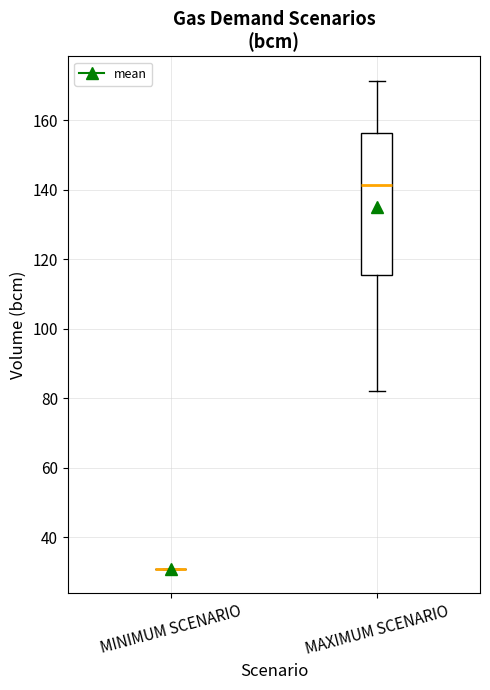

Where does the upper whisker of the box for MAXIMUM SCENARIO end on the y-axis? The values are not printed on the chart, so give them approximately, as read against the axis.

172